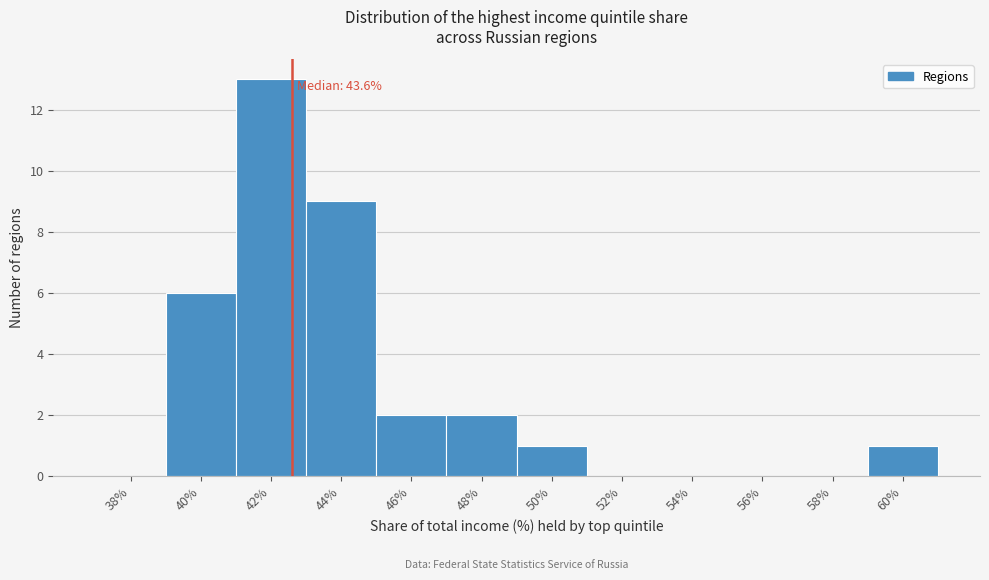

Reading right to left, list all the values displayed in this chart.

60%=1	58%=0	56%=0	54%=0	52%=0	50%=1	48%=2	46%=2	44%=9	42%=13	40%=6	38%=0